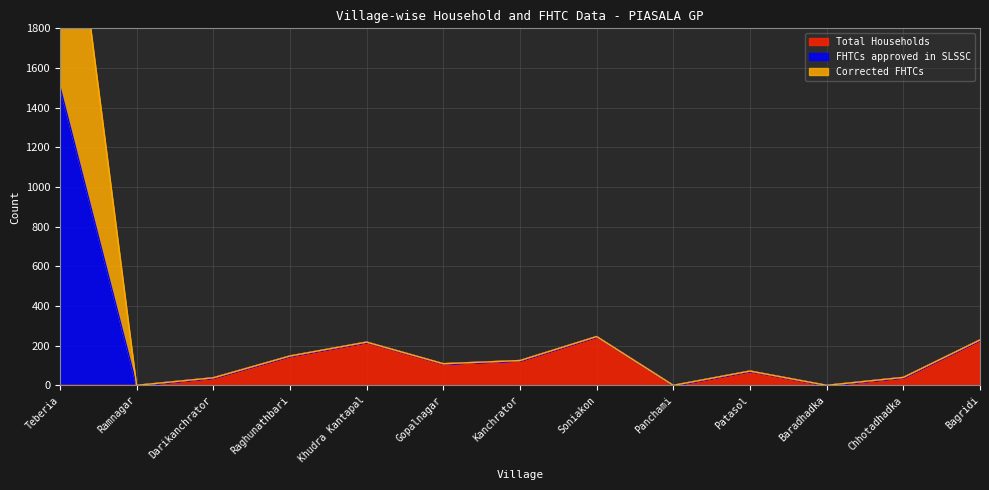

Read the Total Households value at Raghunathbari.

148